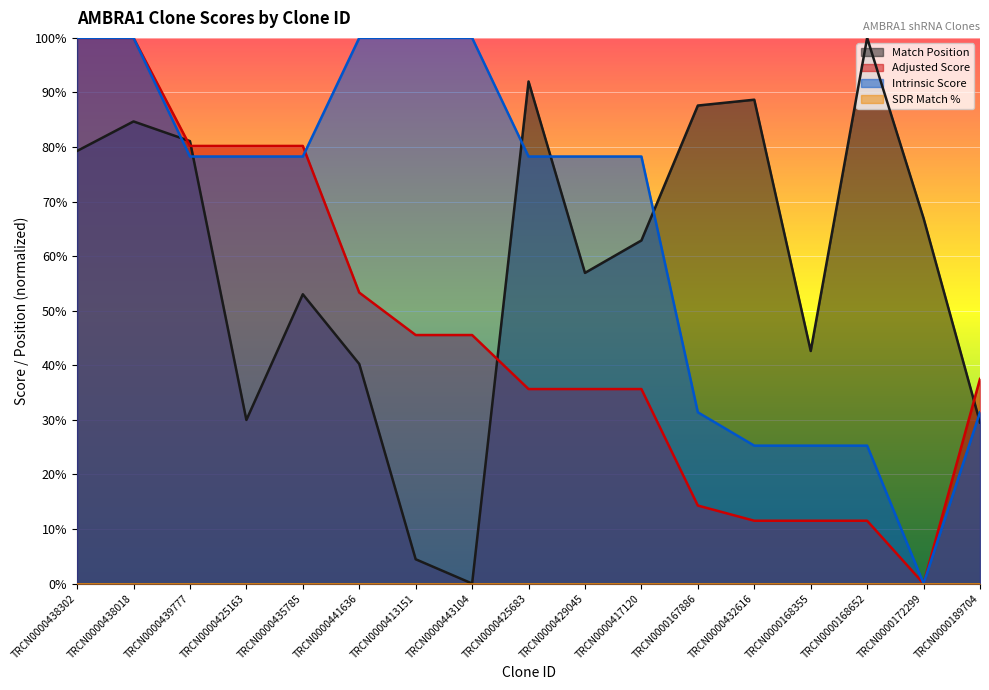

What is the label of the 4th point from the left?

TRCN0000425163